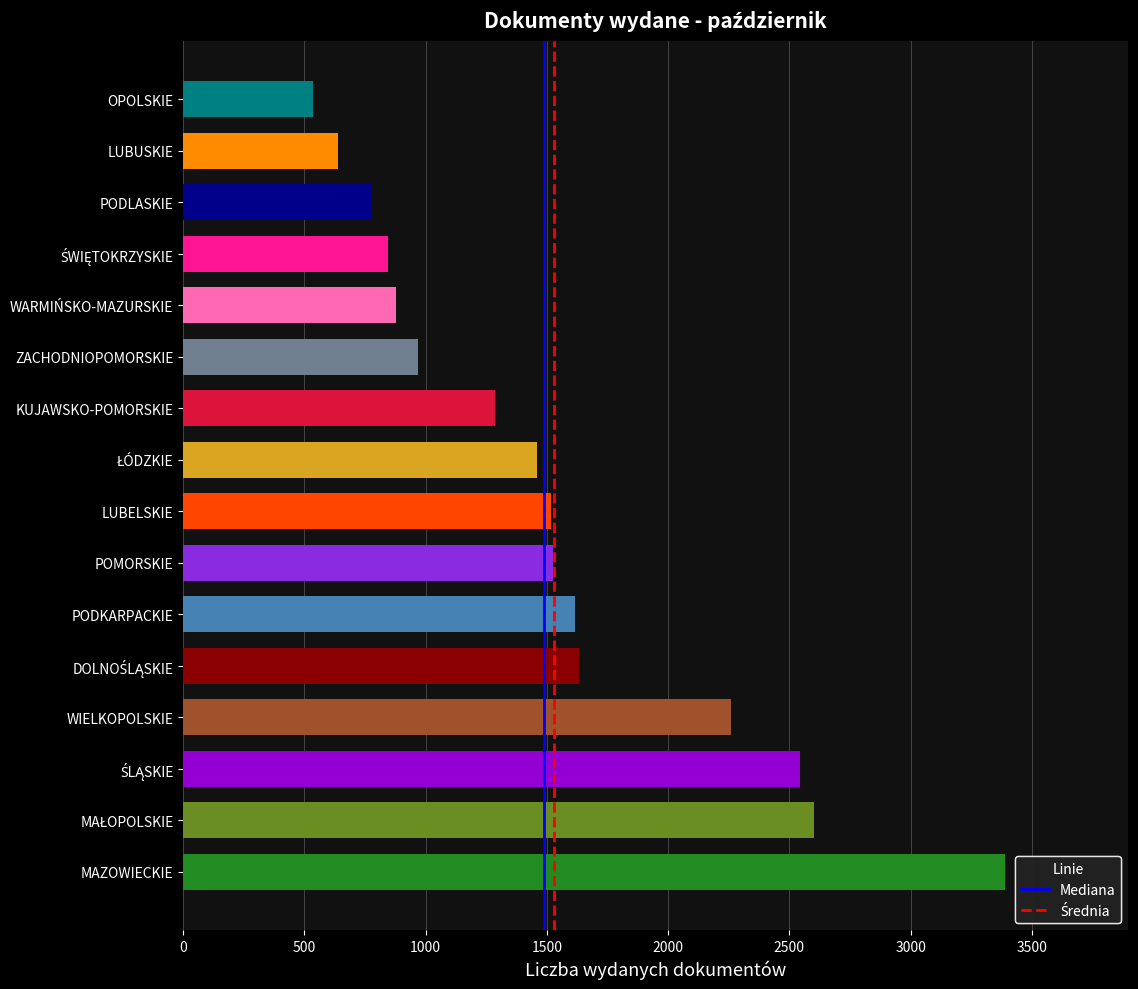

What is the greatest value displayed?

3388